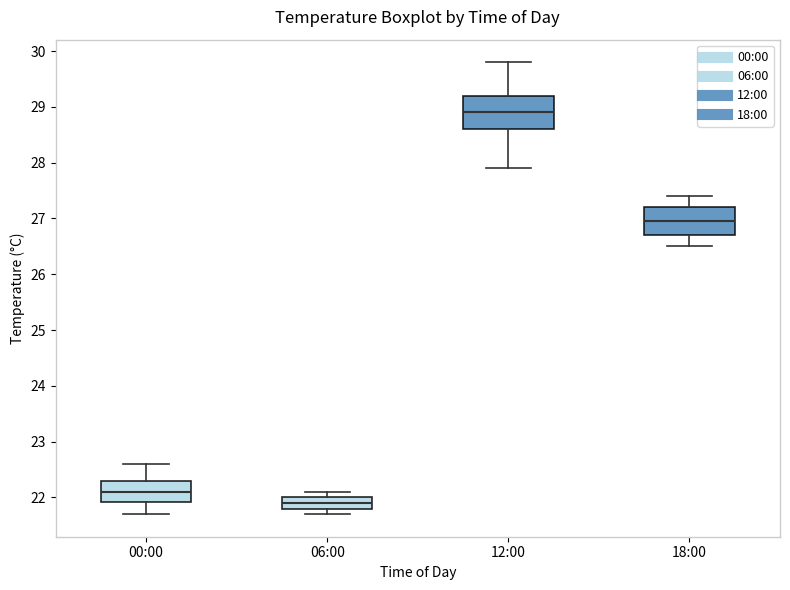

Reading left to right, transcribe this box plot: for each box, give where its median line is, the range the box spans, and where its two whiskers end, as read against the y-axis. The values are not printed on the chart, so give them approximately, as read against the axis.

00:00: median 22.1, box 21.9 to 22.3, whiskers 21.7 to 22.6
06:00: median 21.9, box 21.8 to 22.0, whiskers 21.7 to 22.1
12:00: median 28.9, box 28.6 to 29.2, whiskers 27.9 to 29.8
18:00: median 27.0, box 26.7 to 27.2, whiskers 26.5 to 27.4